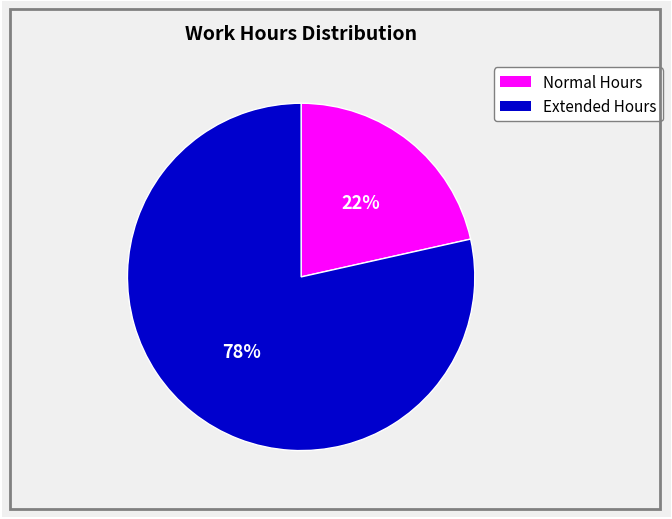

Is there a majority slice in this chart?

Yes